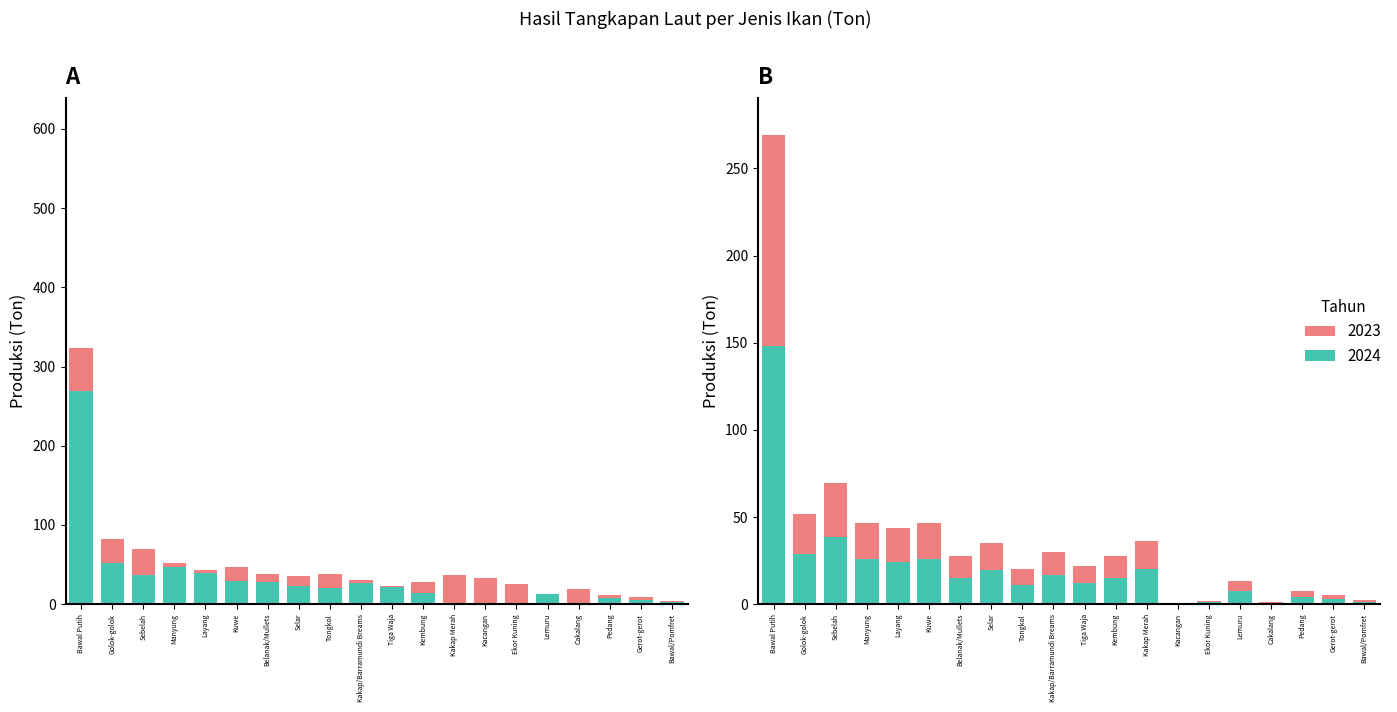

At how many categories does at least one series exceed 0?

20